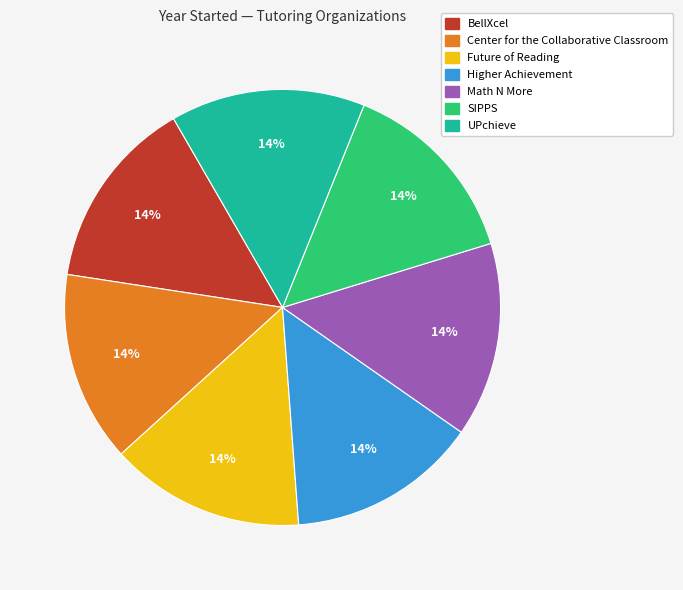

How many segments does this pie chart have?

7